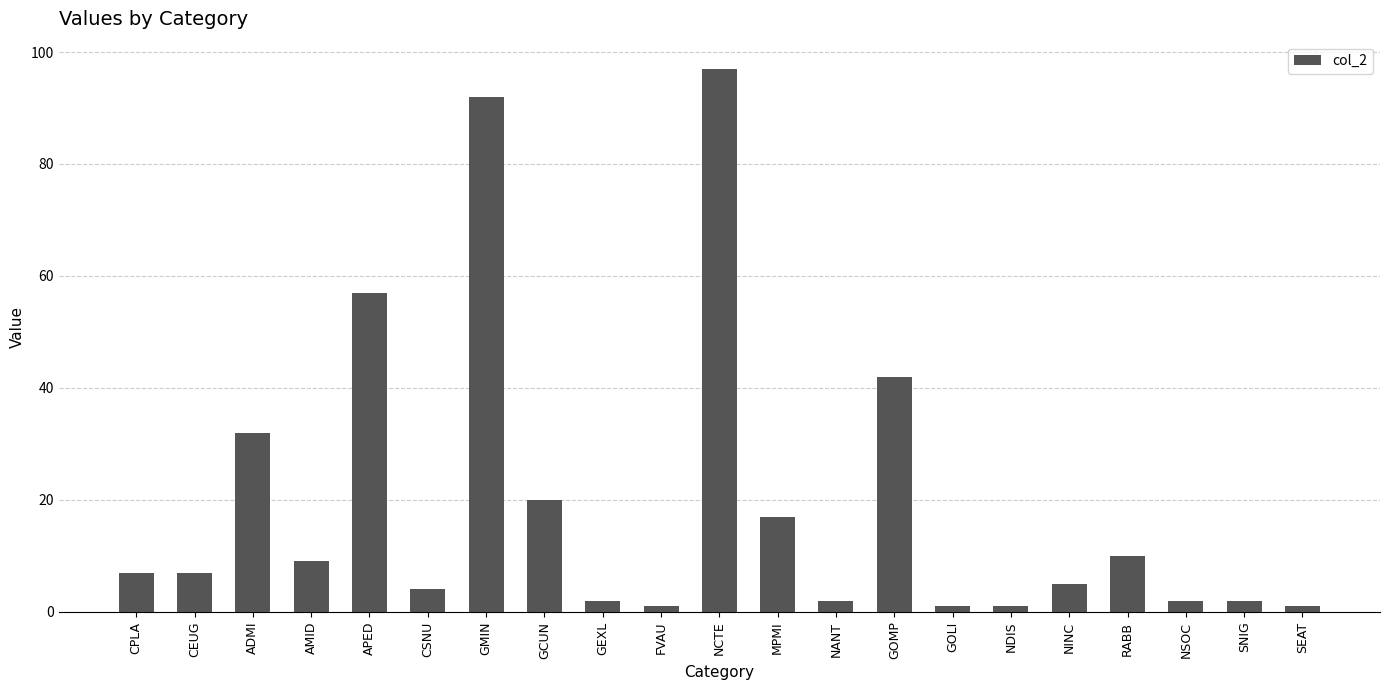

What is the maximum value shown in the chart?

97